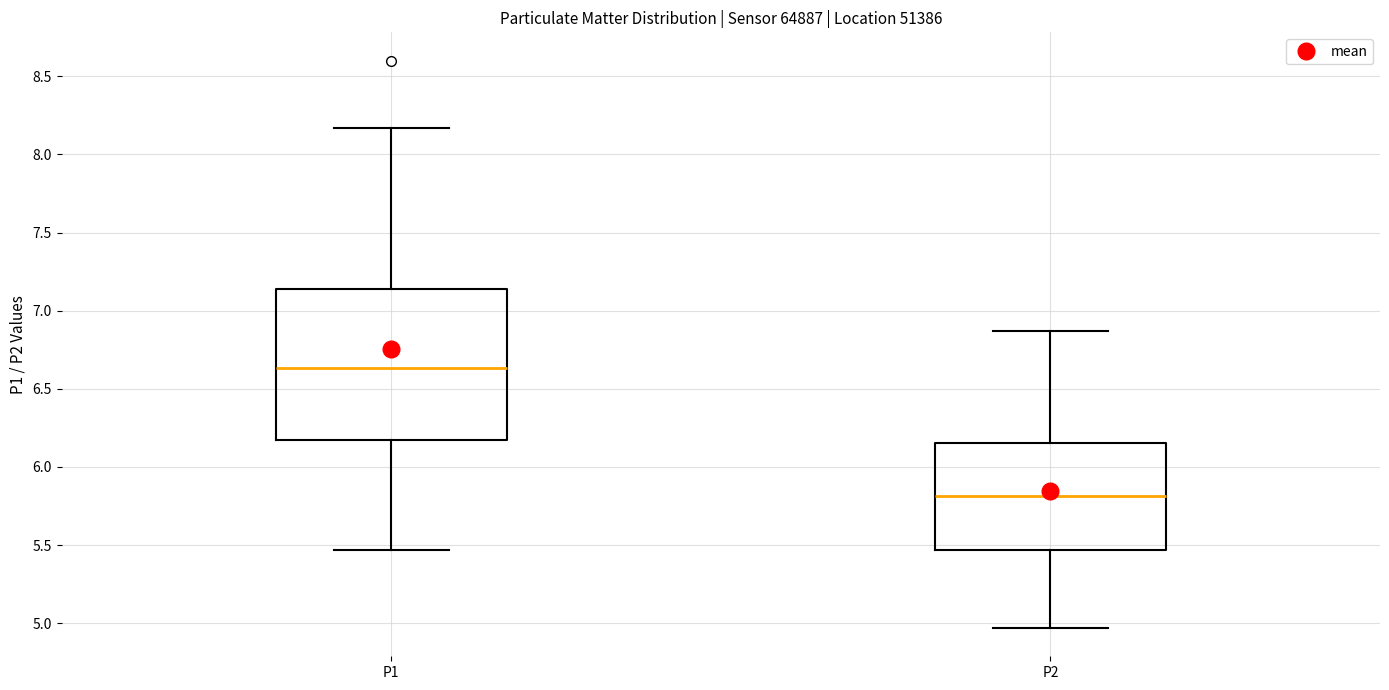

Which box has the highest median line?

P1